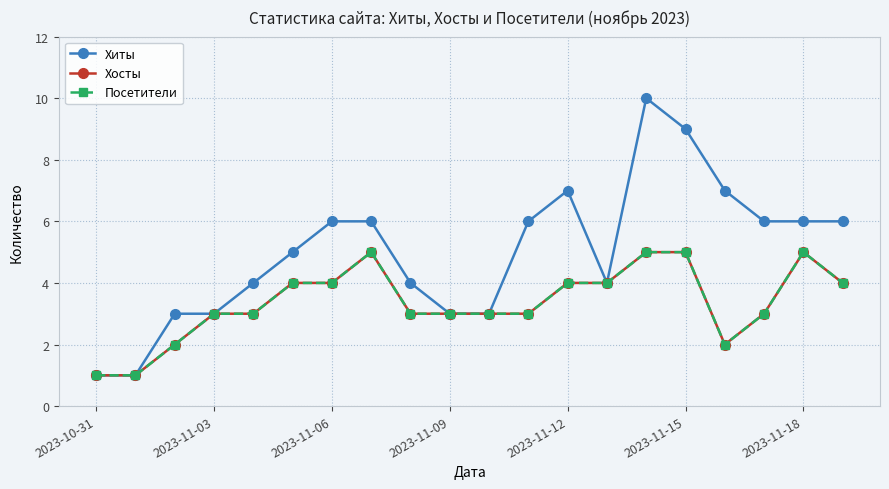

List the series in order of their peak value, lowest first.

Хосты, Посетители, Хиты